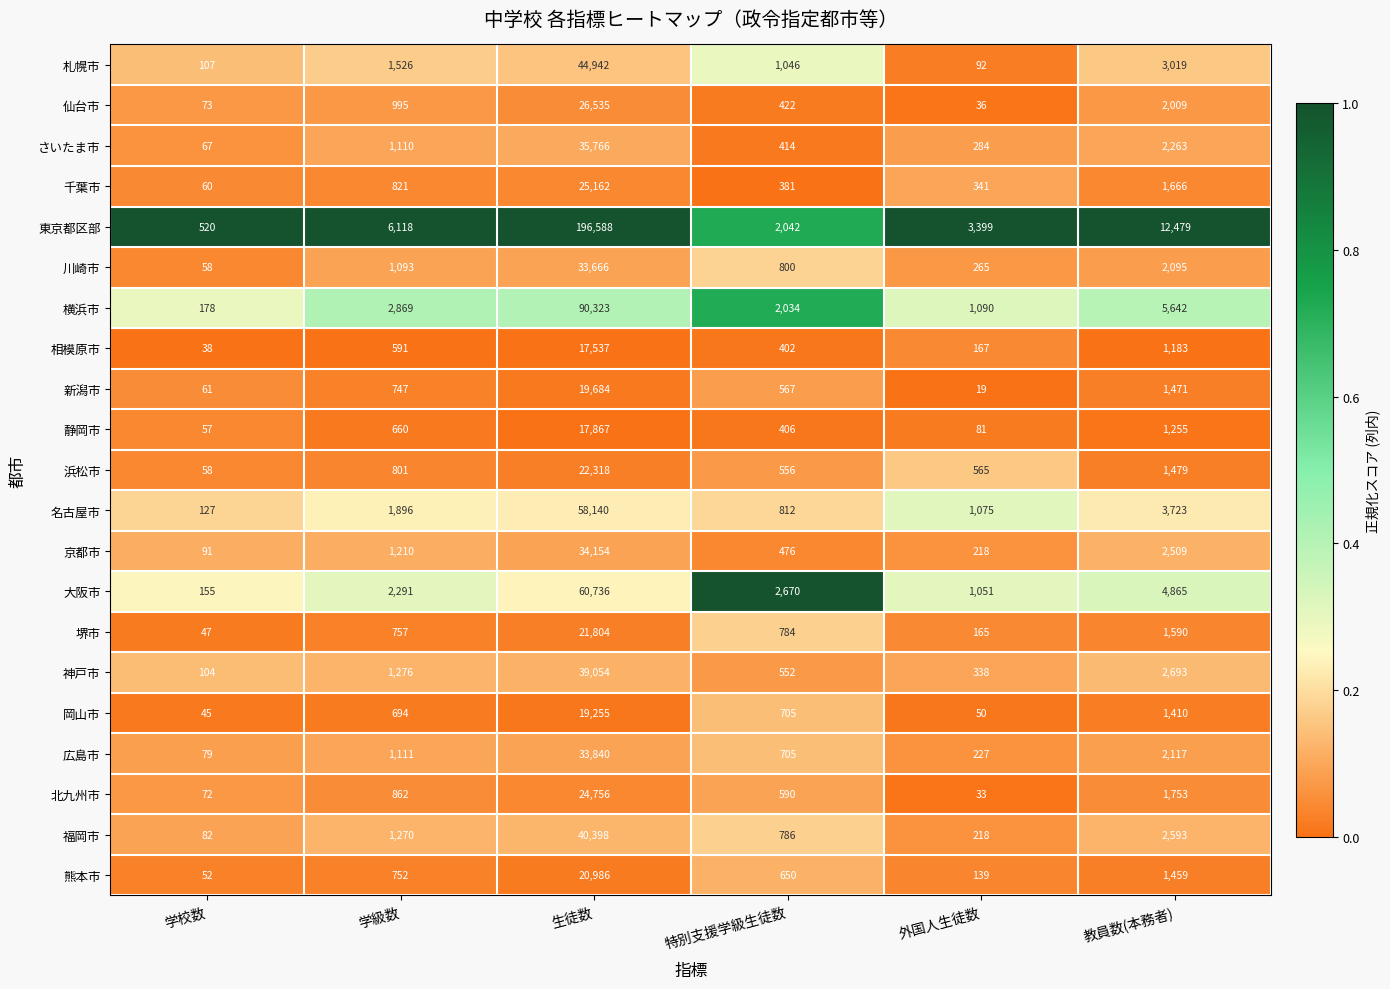

At which category is the sum across all series the highest?

生徒数